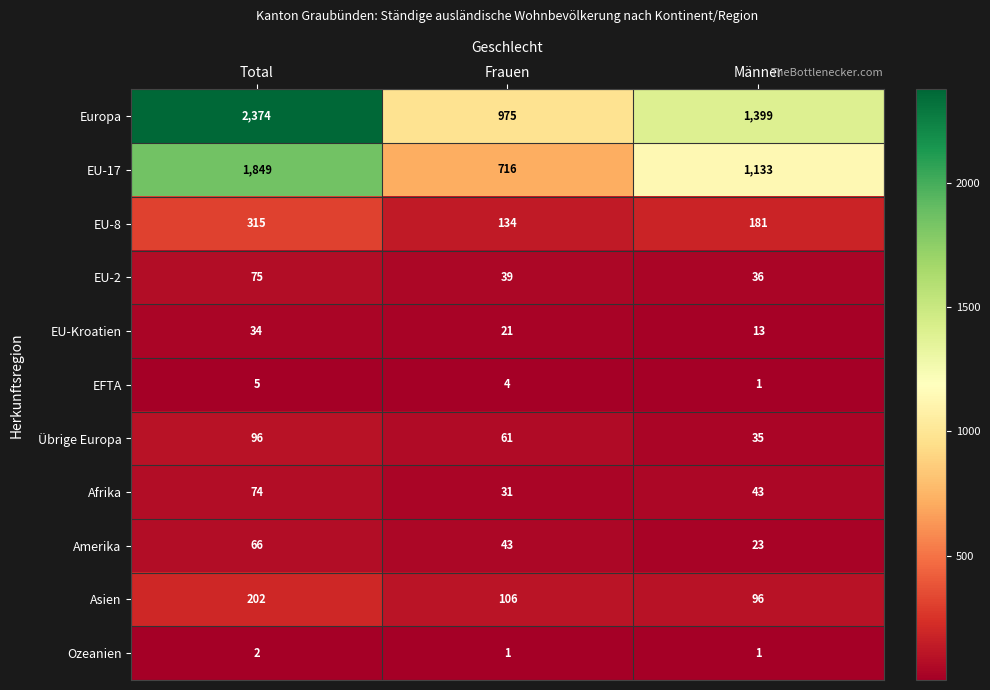

At how many categories does at least one series exceed 1607?

1